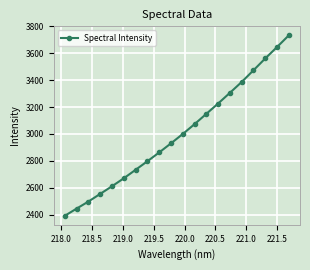

True or false: the data has more than 2 interior local peaks.

False